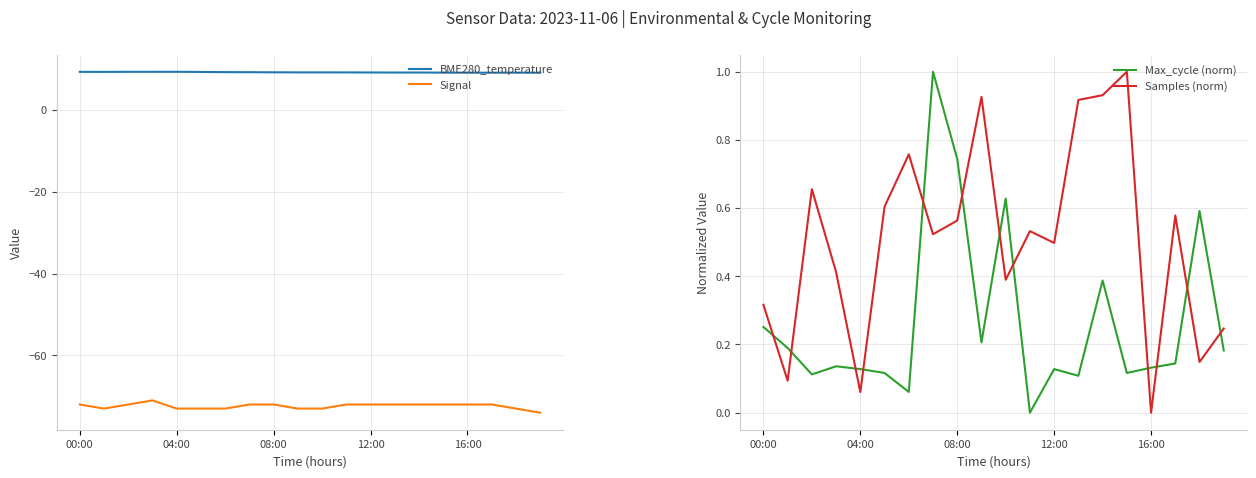

What is the label of the 2nd point from the right?

18